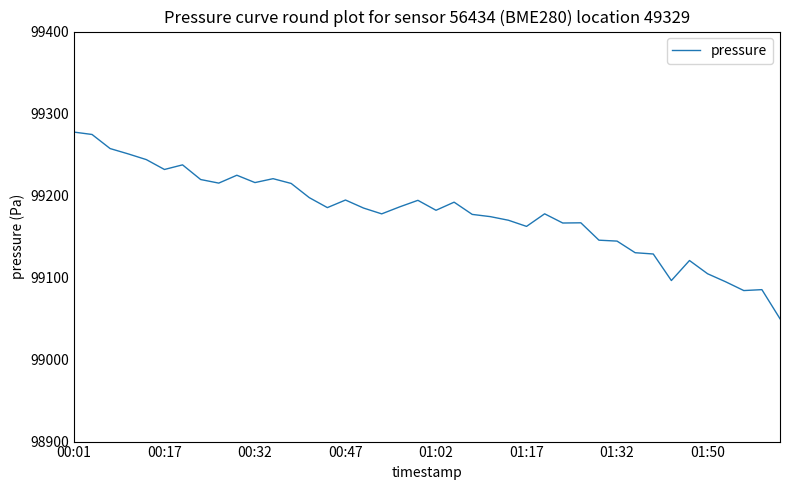

What is the smallest value displayed?

99049.8